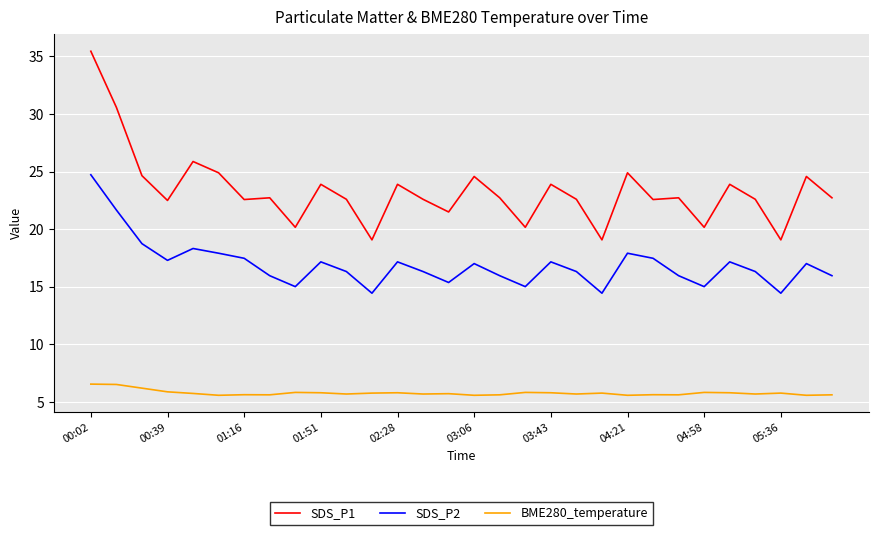

Rank the series by their maximum value, from highest to lowest.

SDS_P1, SDS_P2, BME280_temperature